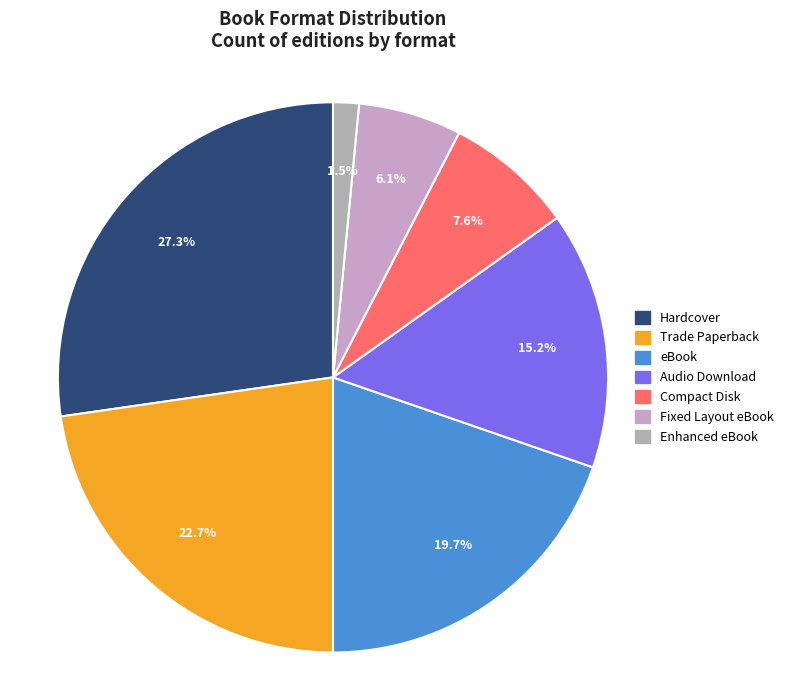

What percentage is NOT represented by Audio Download?

84.8%